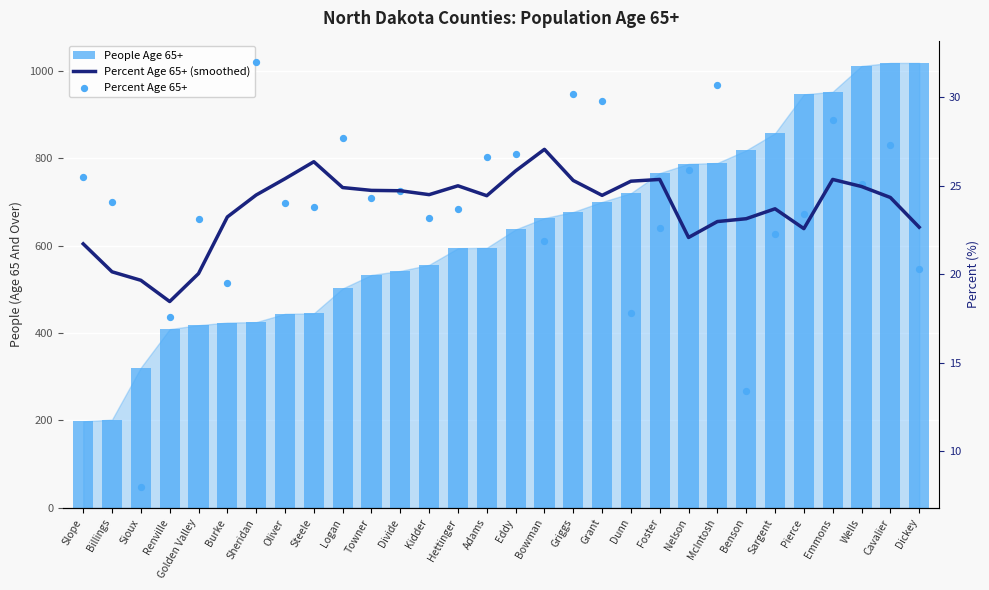

Is the value of Percent Age 65+ at Foster greater than the value of Percent Age 65+ (smoothed) at Cavalier?

No